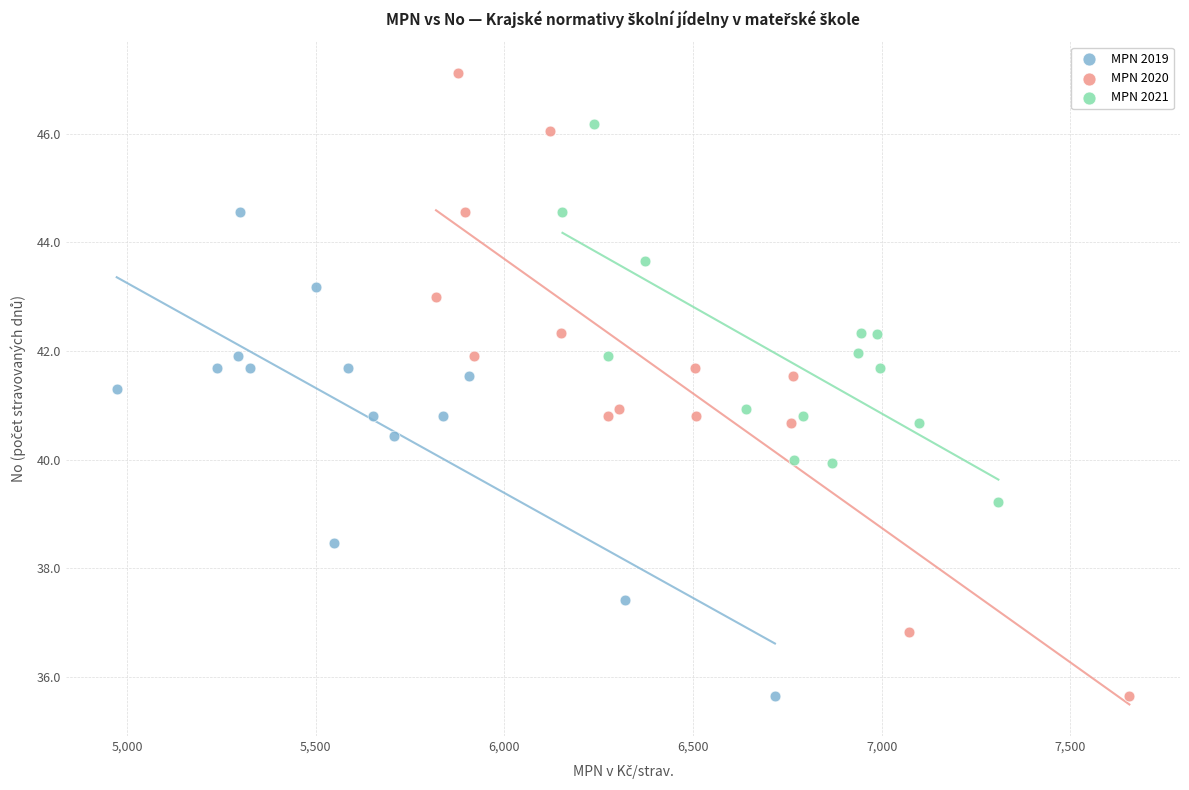

Which series has the widest spread of Y values?

MPN 2020